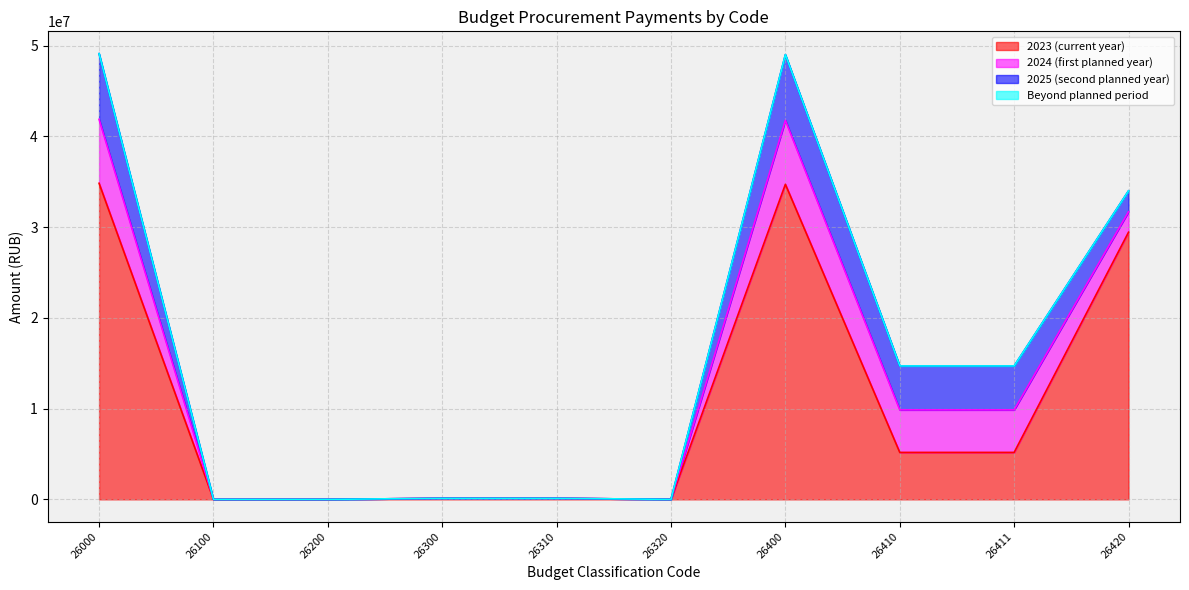

Reading left to right, transcribe all the data shown in this chart.

2023 (current year): 26000=34836275.2	26100=0.0	26200=0.0	26300=114129.7	26310=114129.7	26320=0.0	26400=34722145.5	26410=5174708.4	26411=5174708.4	26420=29441605.0
2024 (first planned year): 26000=7045900.0	26100=0.0	26200=0.0	26300=0.0	26310=0.0	26320=0.0	26400=7045900.0	26410=4685700.0	26411=4685700.0	26420=2260200.0
2025 (second planned year): 26000=7240300.0	26100=0.0	26200=0.0	26300=0.0	26310=0.0	26320=0.0	26400=7240300.0	26410=4843200.0	26411=4843200.0	26420=2297100.0
Beyond planned period: 26000=0.0	26100=0.0	26200=0.0	26300=0.0	26310=0.0	26320=0.0	26400=0.0	26410=0.0	26411=0.0	26420=0.0